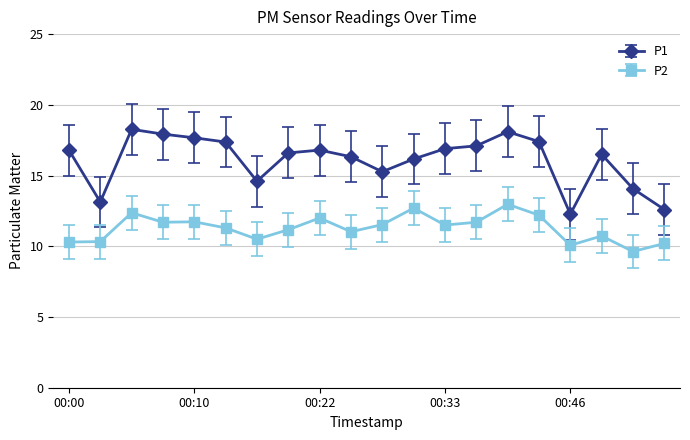

True or false: P1 and P2 intersect in this chart.

False